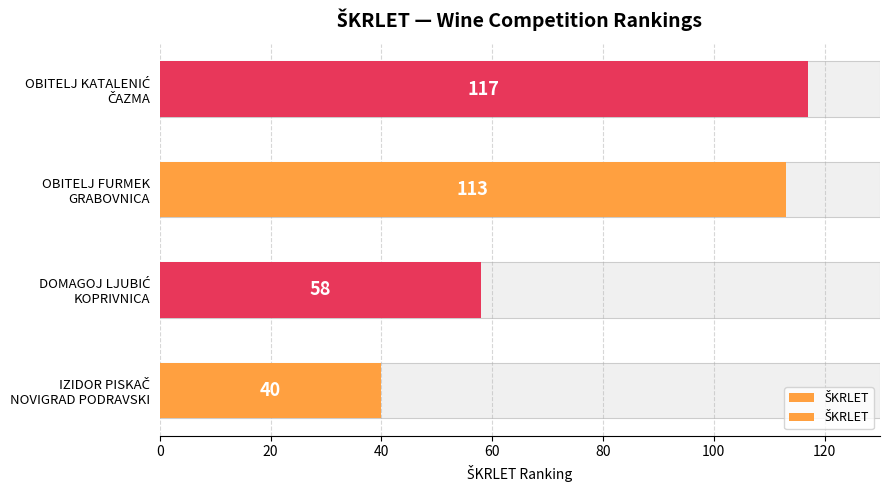

Between IZIDOR PISKAČ NOVIGRAD PODRAVSKI and OBITELJ KATALENIĆ ČAZMA, which is larger?

OBITELJ KATALENIĆ ČAZMA